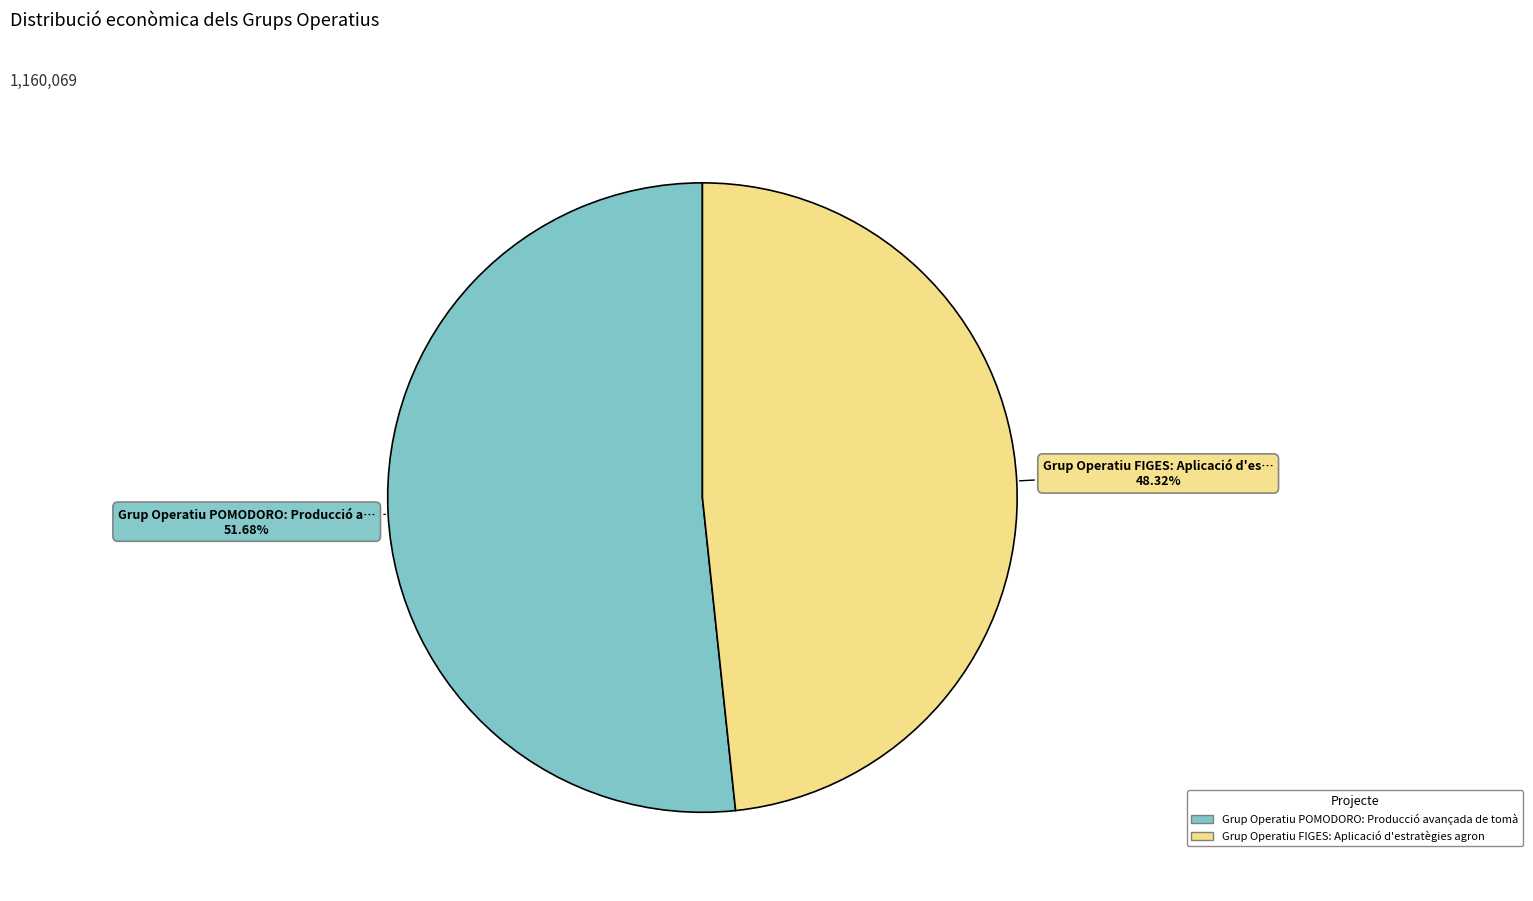

Does any single category account for the majority?

Yes